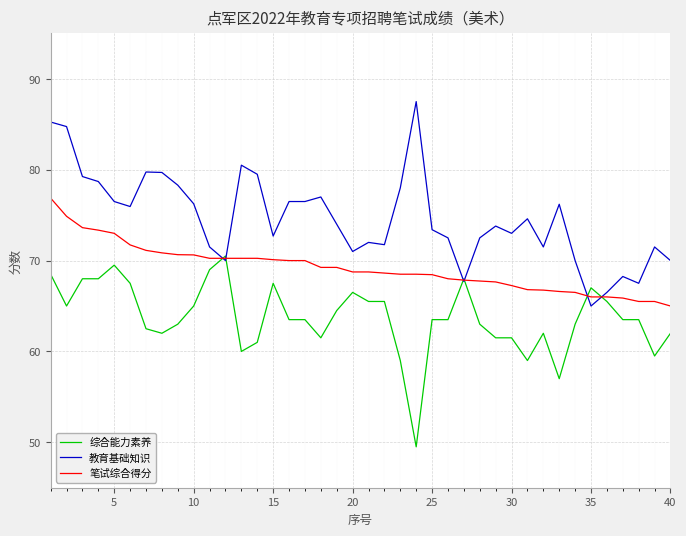

Which series ends up on top after the final intersection of 综合能力素养 and 教育基础知识?

教育基础知识